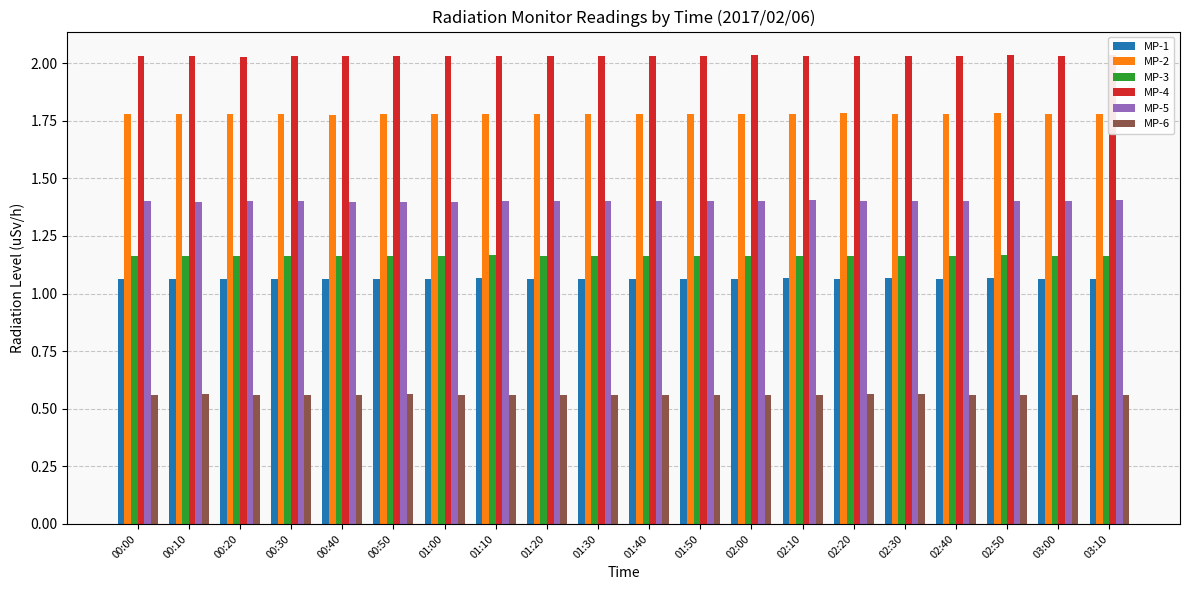

What is the sum of all MP-3 values?

23.3